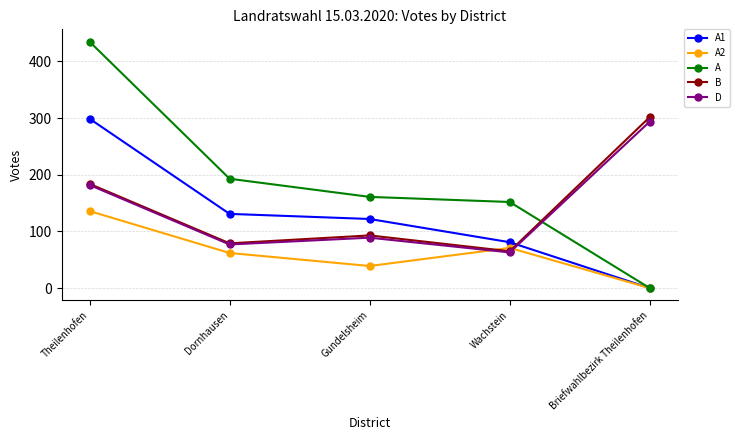

At how many categories does at least one series exceed 107?

5